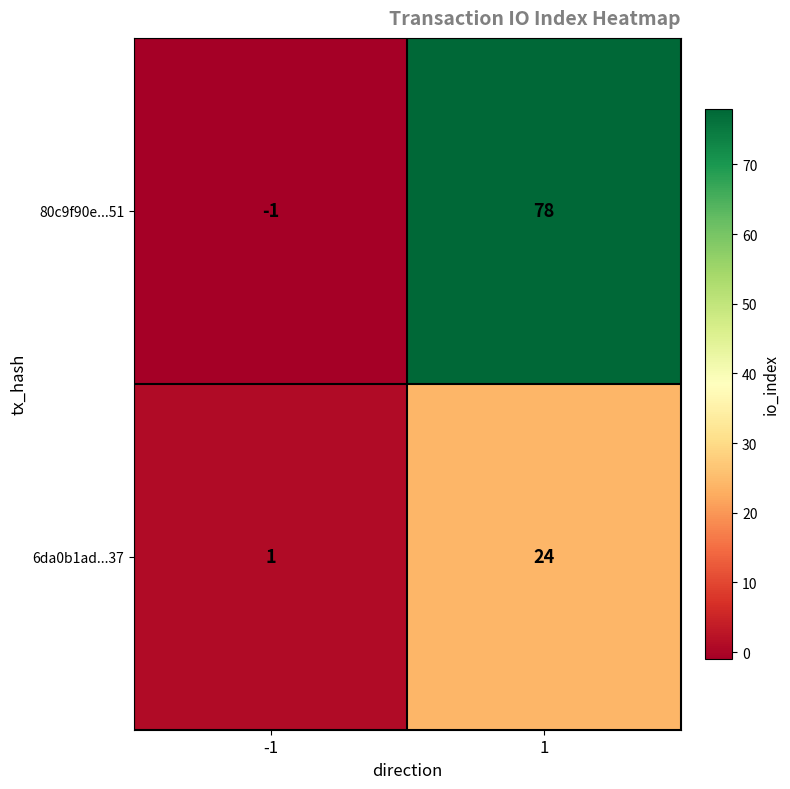

Which series has the largest total across all categories?

80c9f90e...51